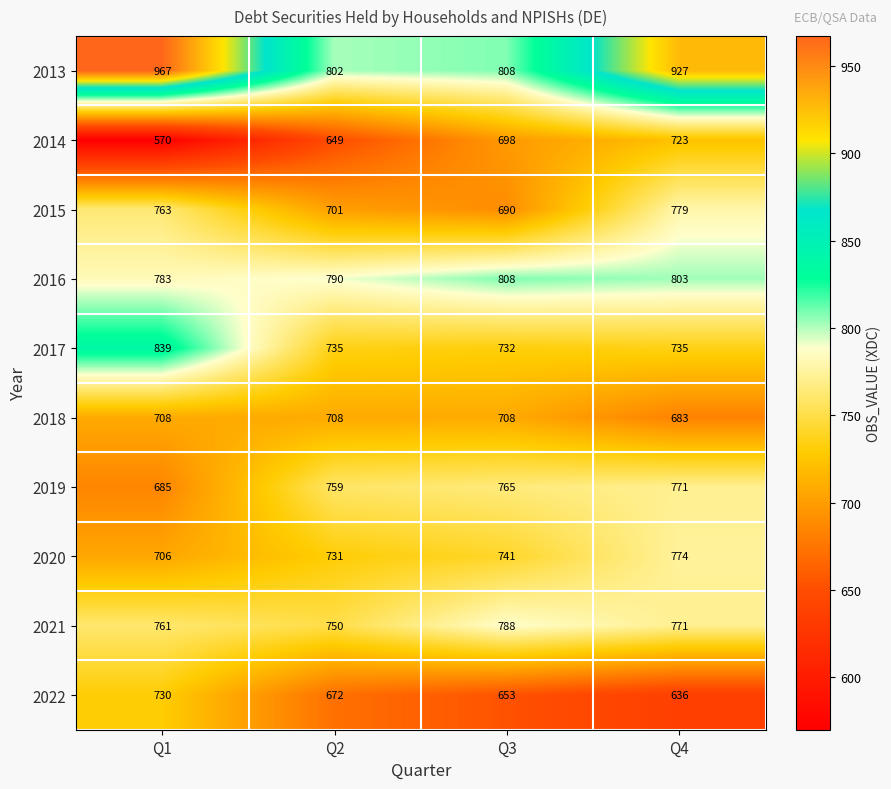

The 2019 series shows 771 at Q4. True or false?

True